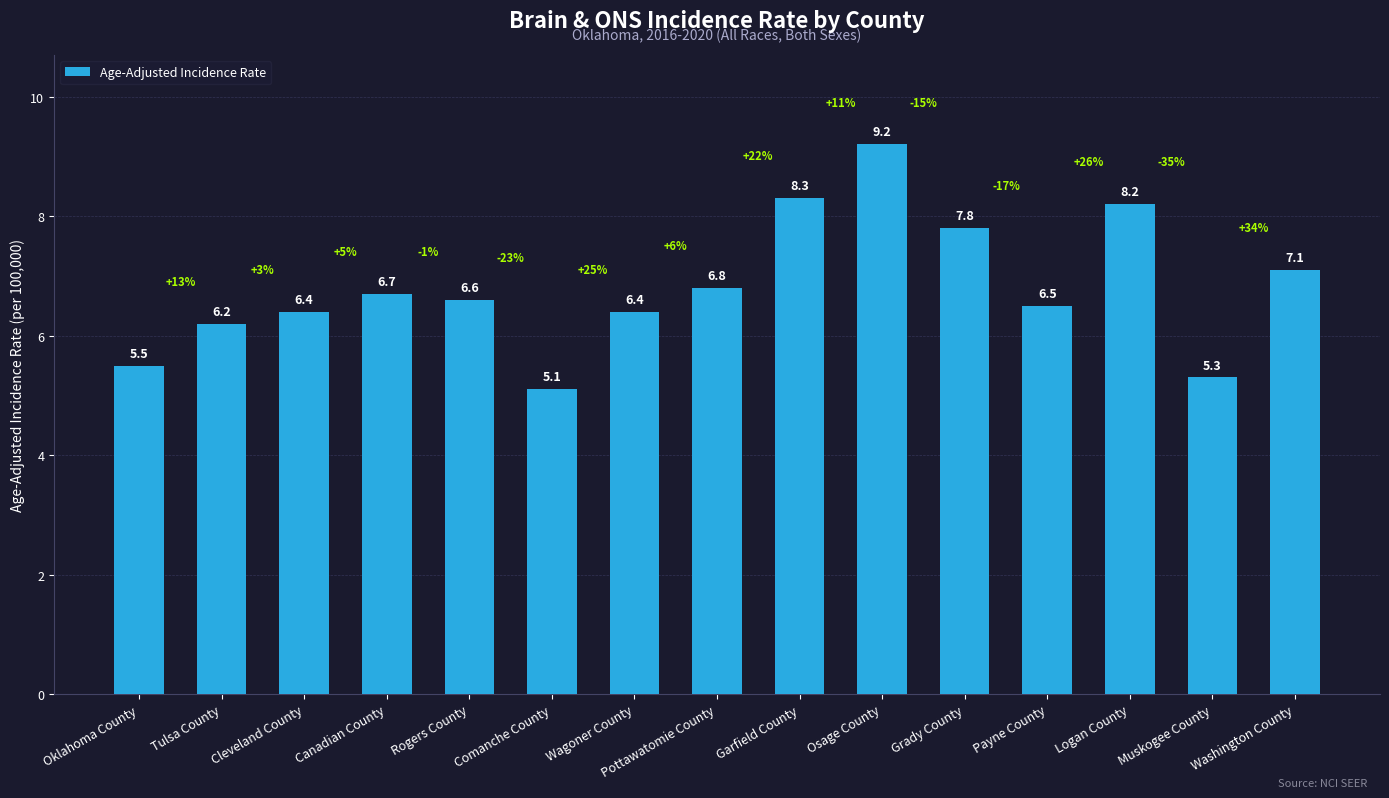

Count the number of values greater than 6.

12